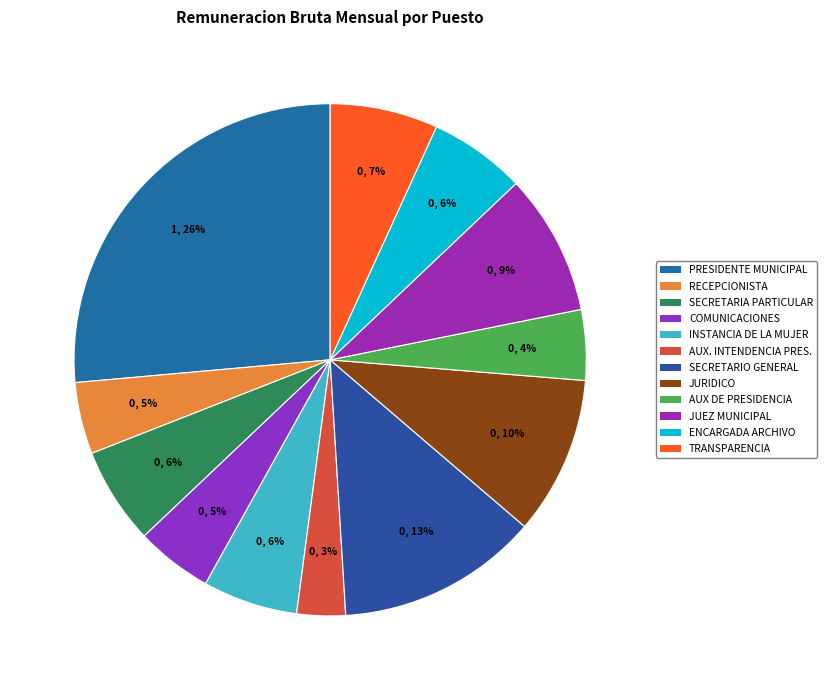

The TRANSPARENCIA slice represents 7% of the pie. True or false?

True